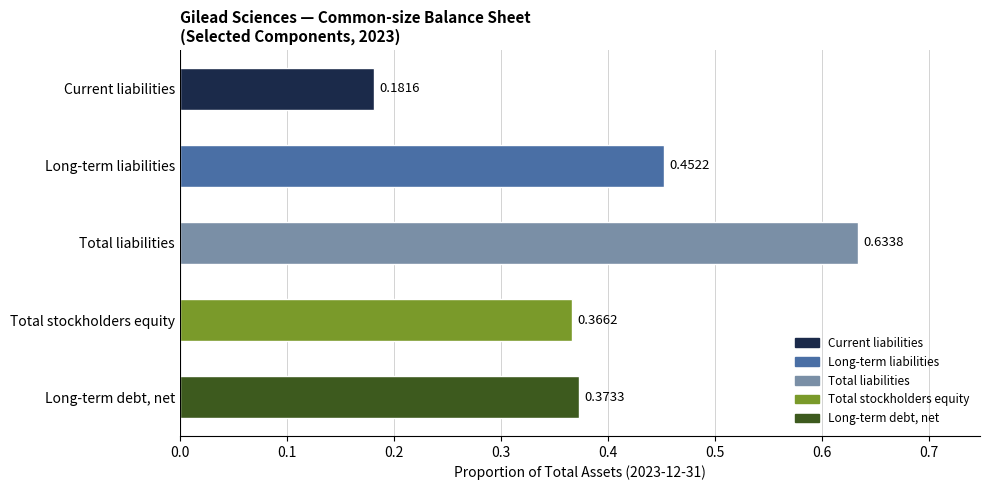

What is the label of the 1st bar from the top?

Current liabilities